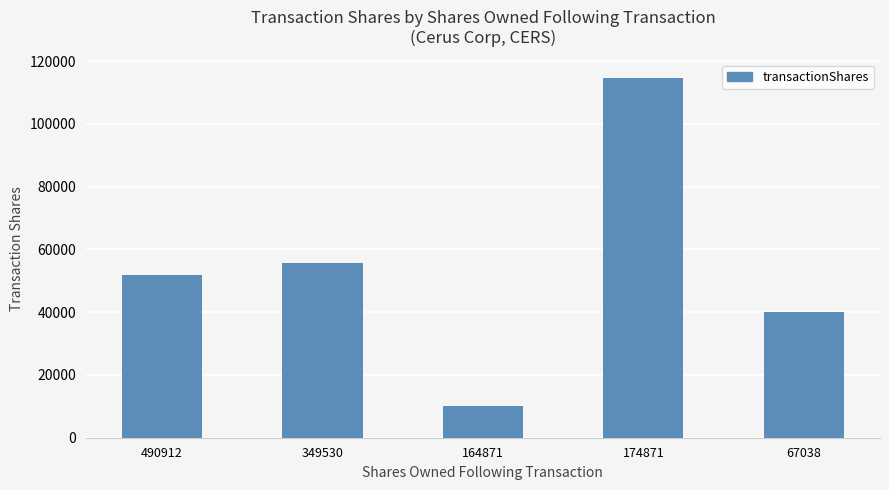

What value does the data have at 174871, to the nearest 50?

114750